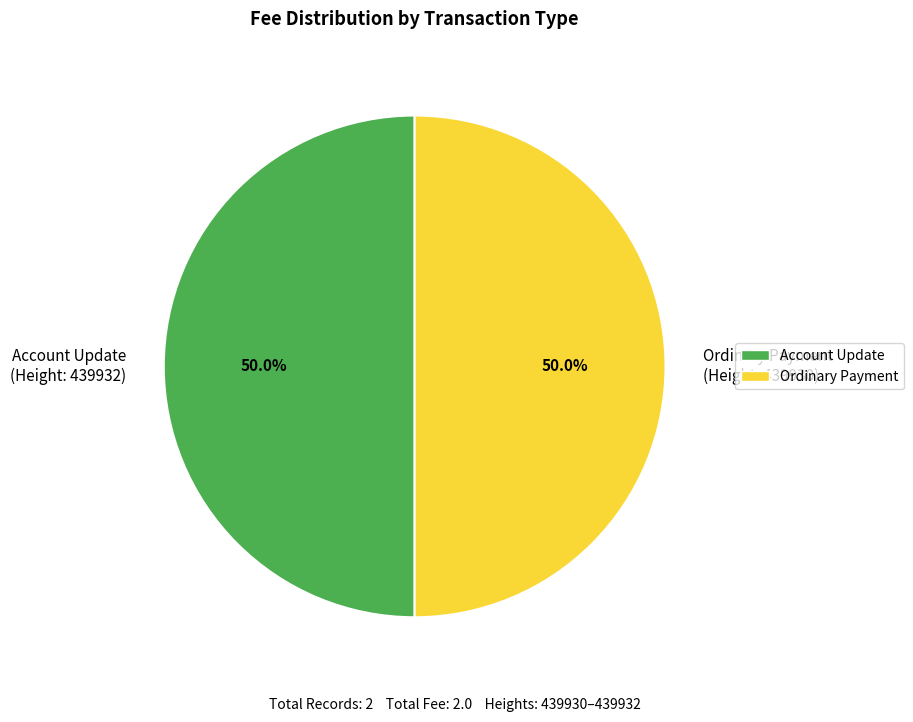

Combined, do Ordinary Payment (Height: 439930) and Account Update (Height: 439932) account for over 50%?

Yes